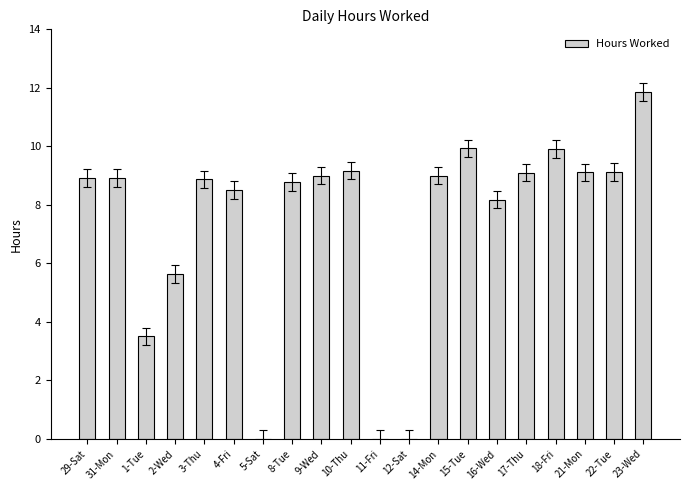

What is the sum of all values?

147.5